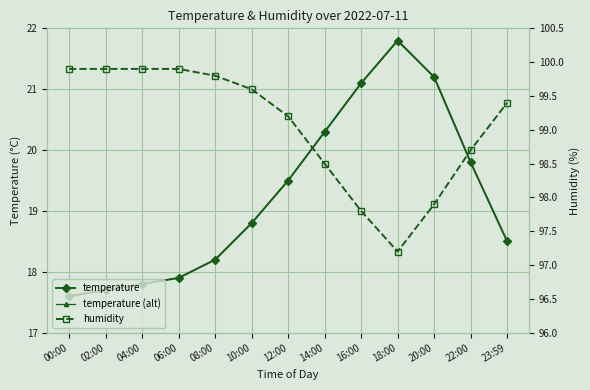

How many series are shown in this chart?

3